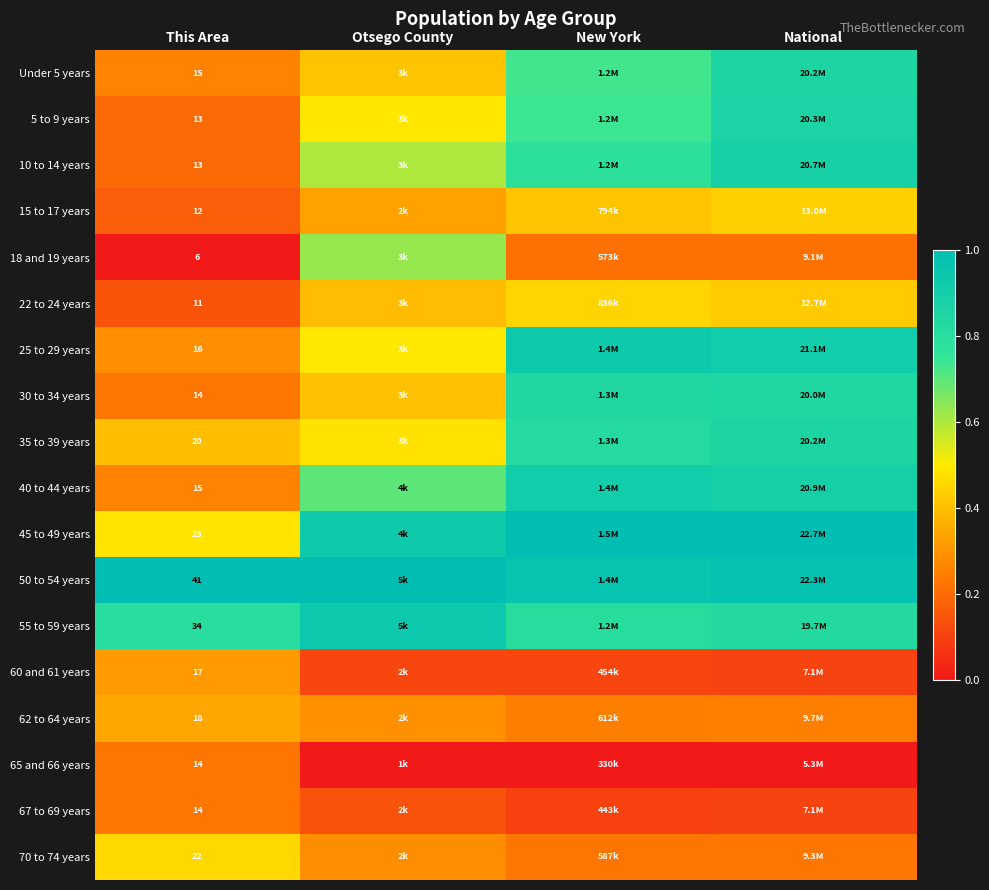

The 45 to 49 years series shows 1.8 at National. True or false?

False